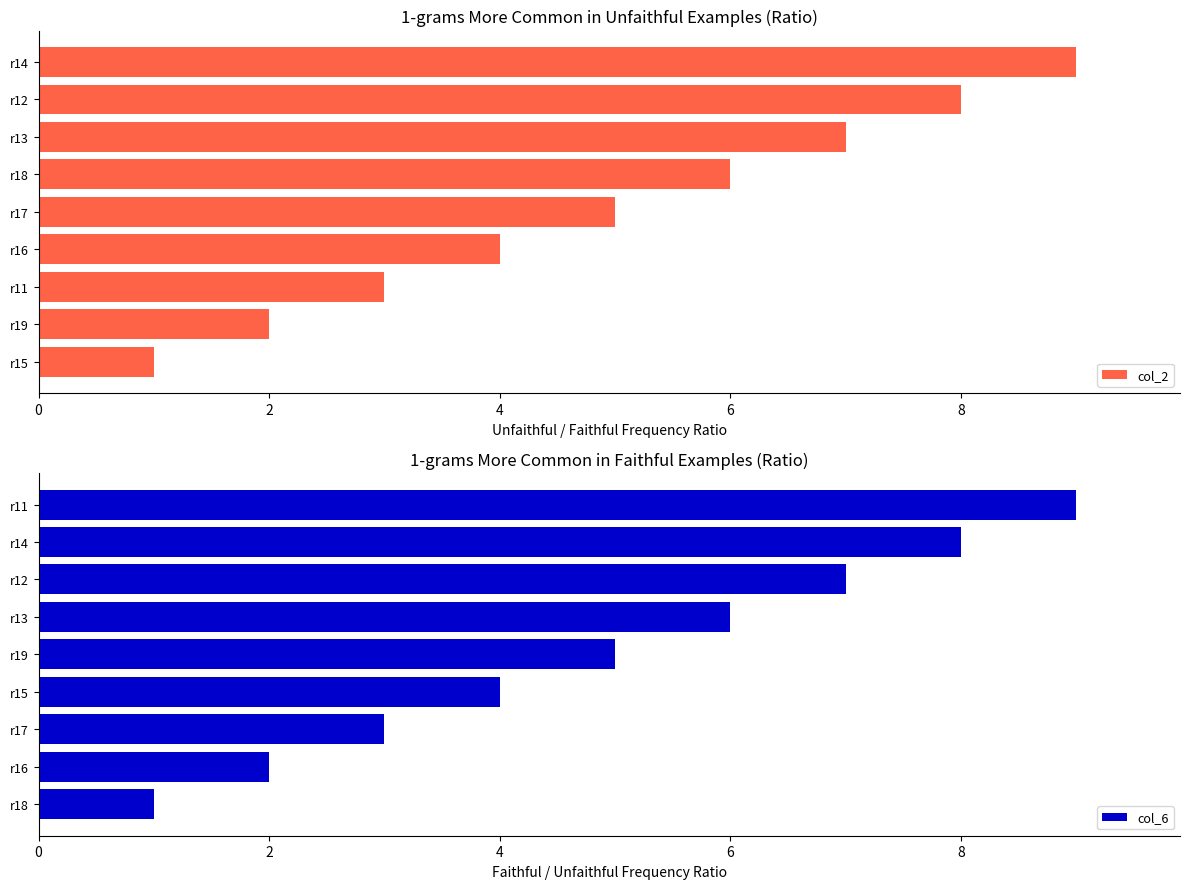

Read the col_6 value at r17.

3